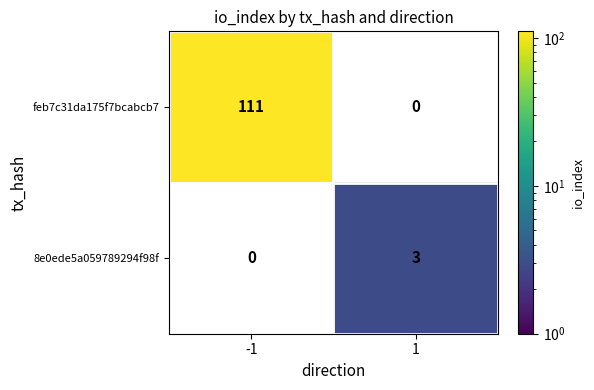

The value of feb7c31da175f7bcabcb7 at -1 is 150. True or false?

False